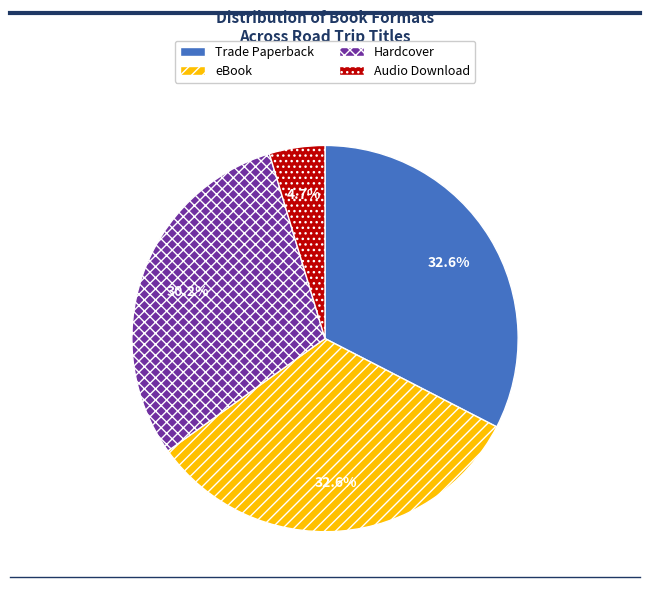

Which category has the smallest portion of the pie?

Audio Download